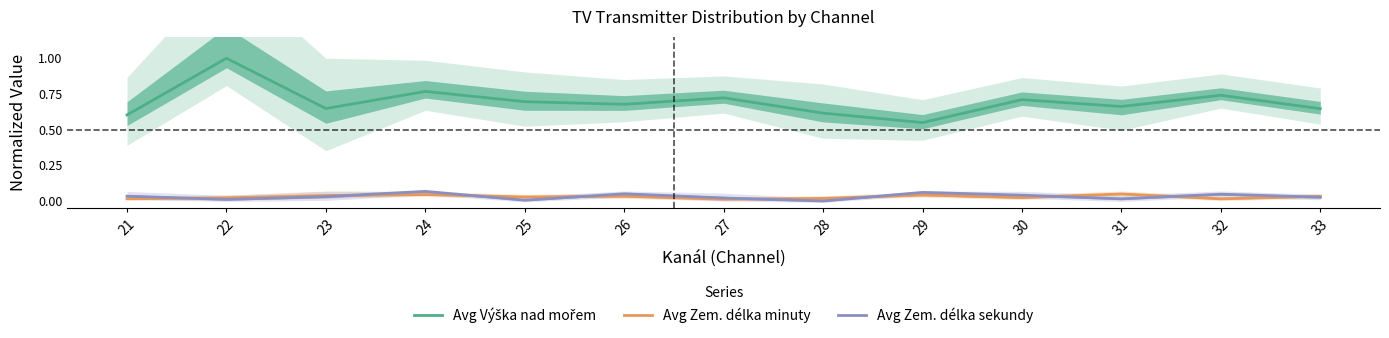

Reading left to right, list all the values displayed in this chart.

Avg Výška nad mořem: 0.6	1.0	0.6	0.8	0.7	0.7	0.7	0.6	0.5	0.7	0.7	0.7	0.6
Avg Zem. délka minuty: 0.0	0.0	0.0	0.0	0.0	0.0	0.0	0.0	0.0	0.0	0.0	0.0	0.0
Avg Zem. délka sekundy: 0.0	0.0	0.0	0.1	0.0	0.1	0.0	0.0	0.1	0.0	0.0	0.0	0.0